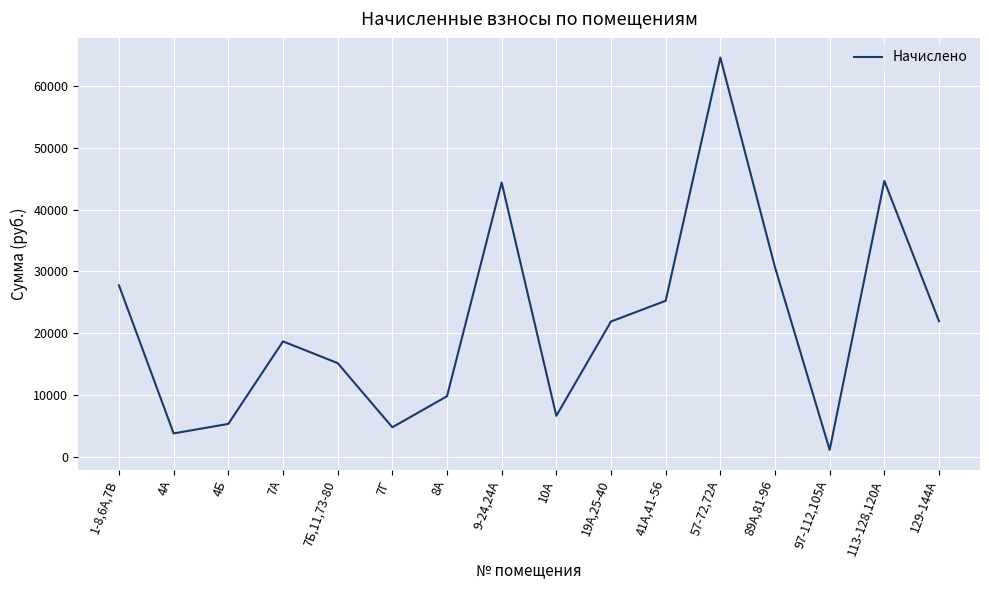

Where is the data nearest to the value 32876?

89А,81-96